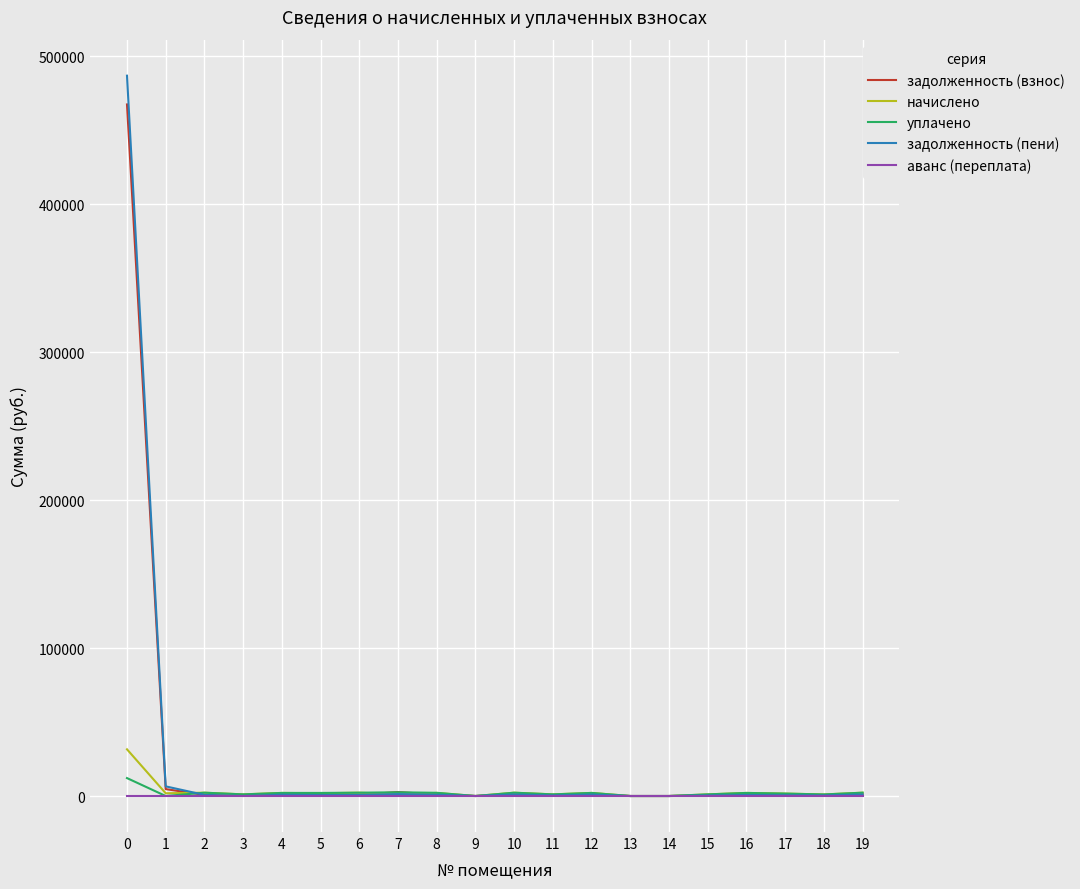

List the series in order of their peak value, highest first.

задолженность (пени), задолженность (взнос), начислено, уплачено, аванс (переплата)